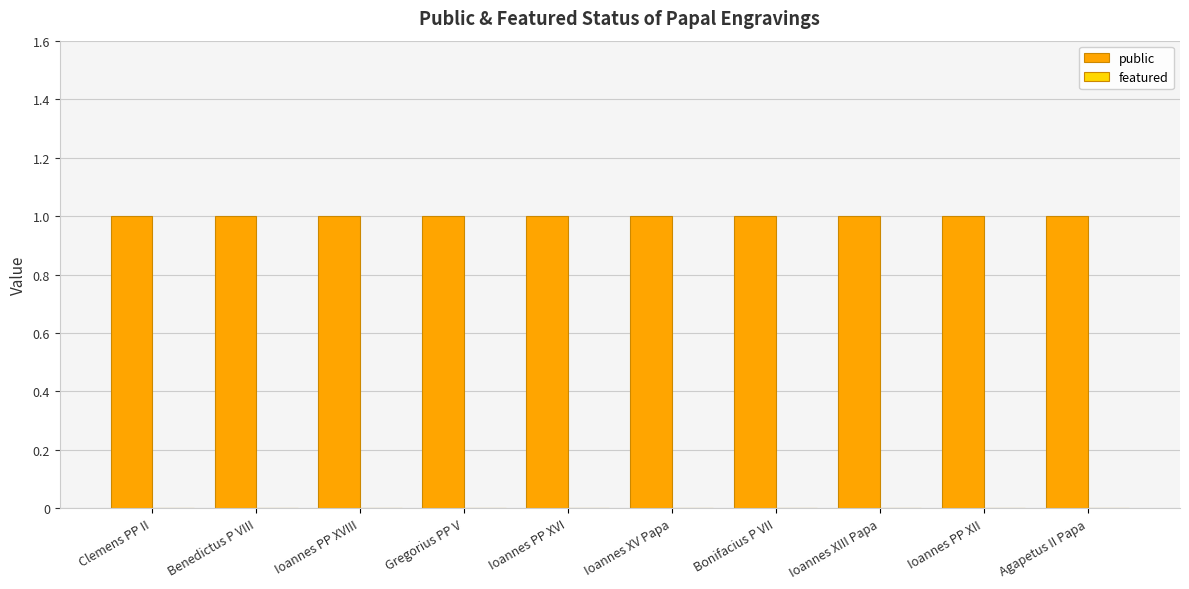

List the series in order of their overall mean, lowest first.

featured, public